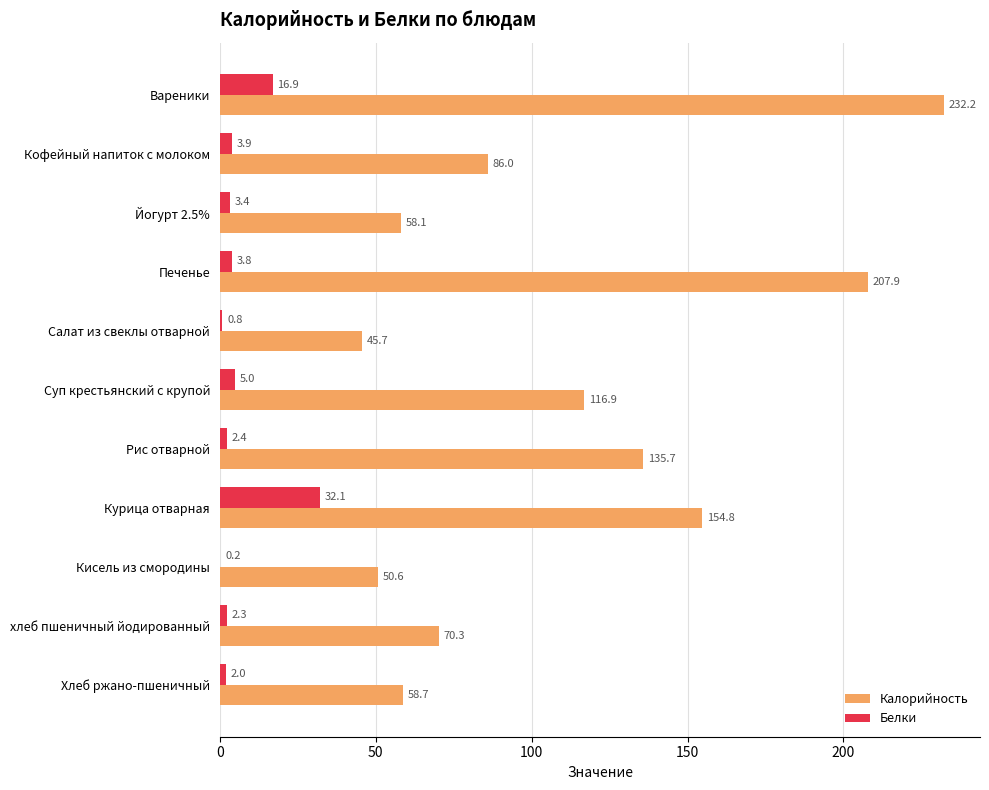

At which label does Белки reach its peak?

Курица отварная